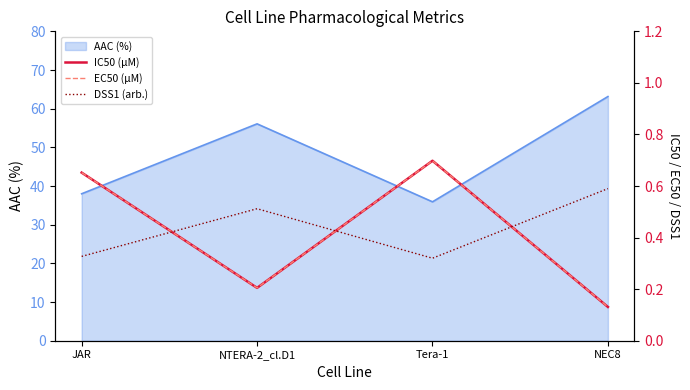

Rank the categories by AAC (%) value from lowest to highest.

Tera-1, JAR, NTERA-2_cl.D1, NEC8